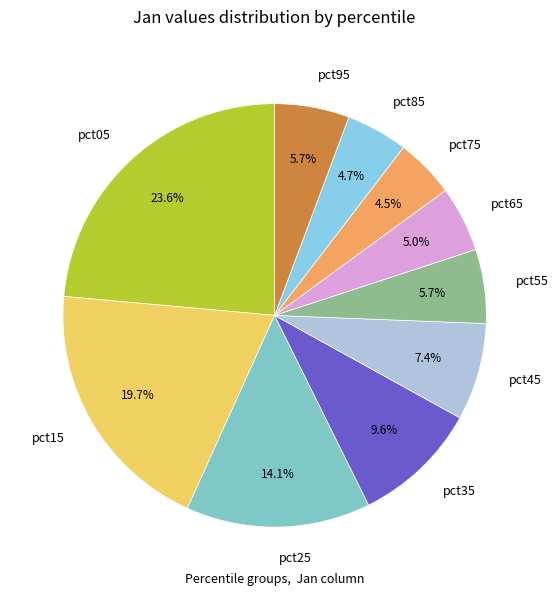

How many segments does this pie chart have?

10